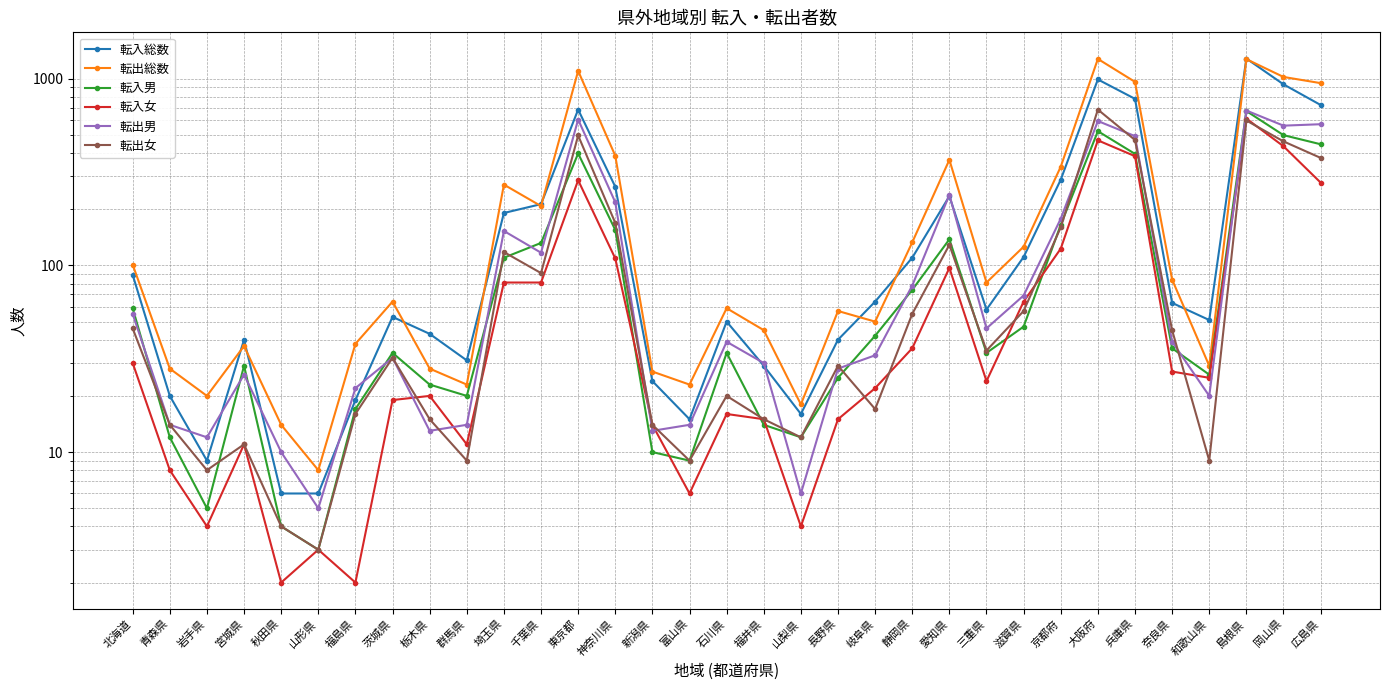

True or false: 転出男 has more than 2 interior local peaks.

True